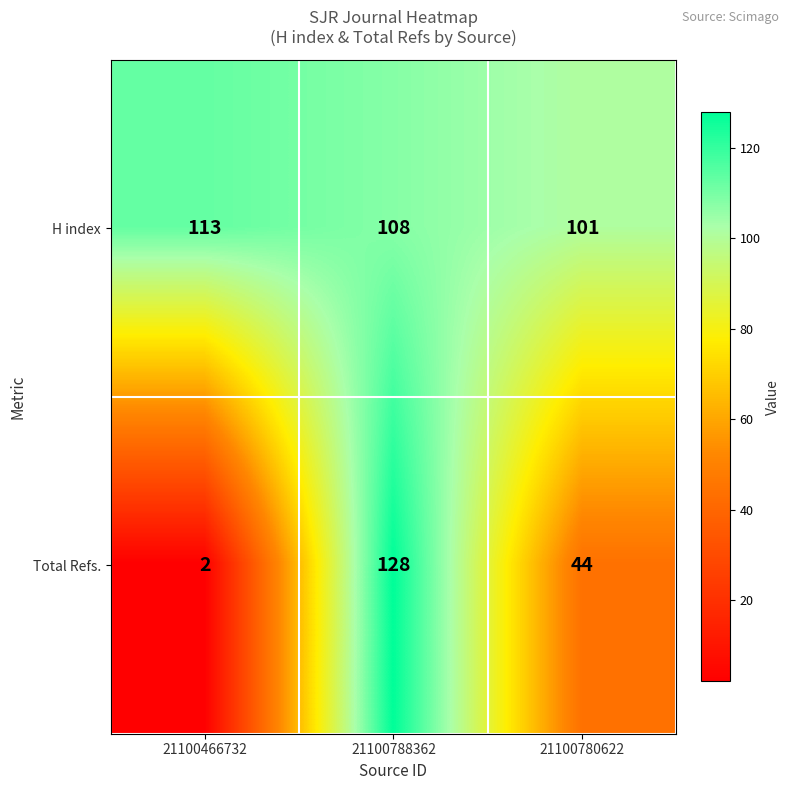

The Total Refs. series shows 2 at 21100466732. True or false?

True